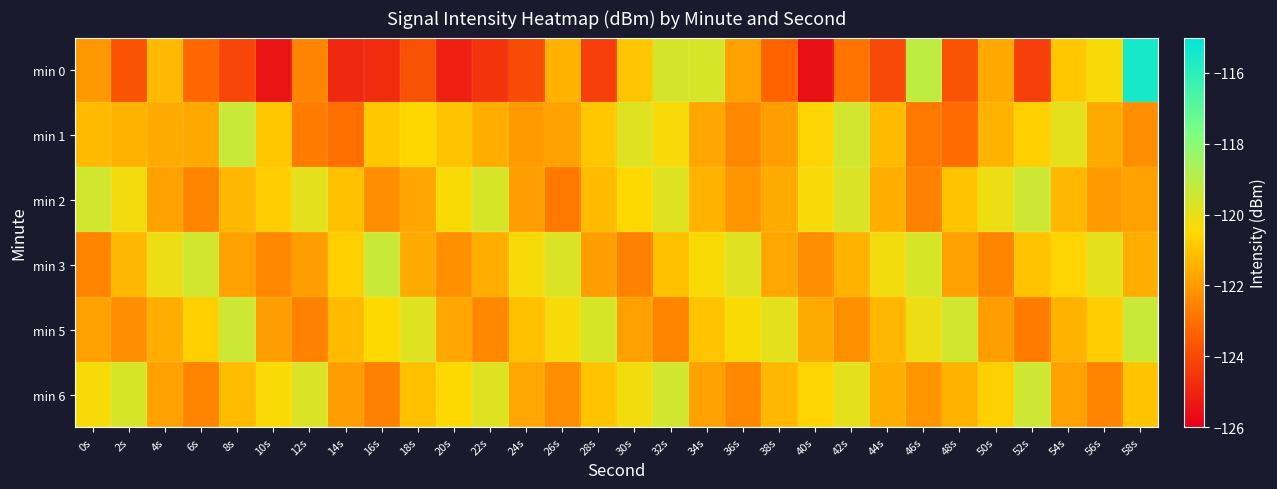

Between 40s and 58s, which series saw the biggest shift?

min 0